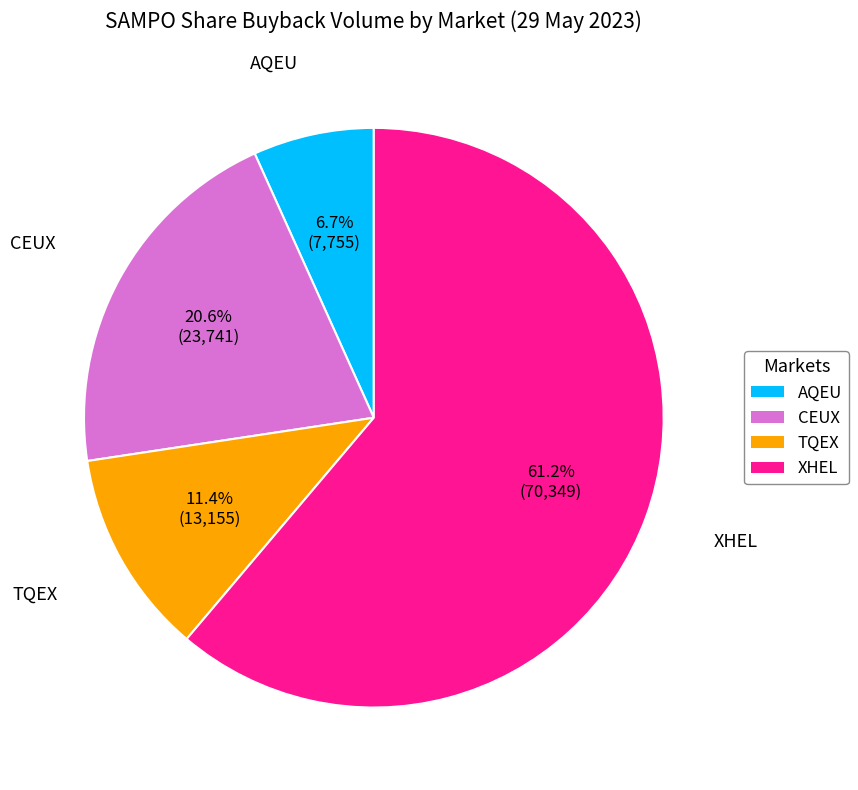

What is the majority slice?

XHEL